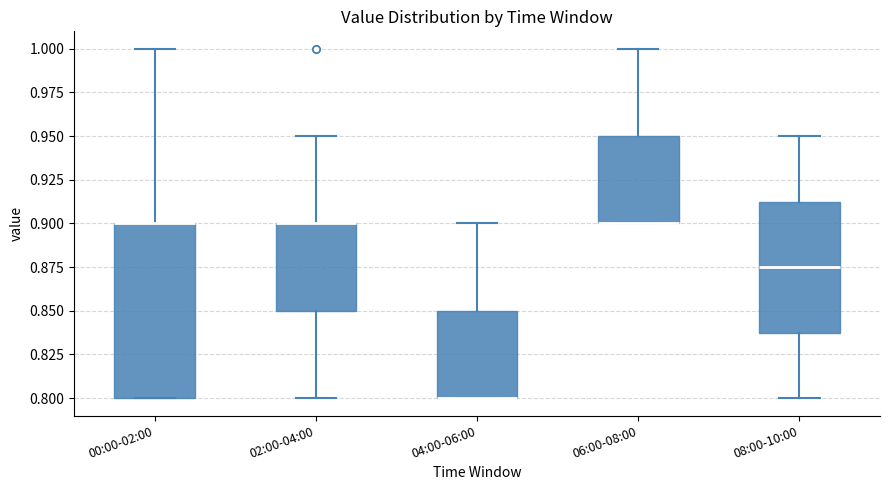

Reading left to right, read every box against the y-axis: the position of its median line, the range the box covers, and the ends of its whiskers. The values are not printed on the chart, so give them approximately, as read against the axis.

00:00-02:00: median 0.900 (drawn on the box's upper edge), box 0.800 to 0.900, whiskers 0.800 to 1.000
02:00-04:00: median 0.900 (drawn on the box's upper edge), box 0.850 to 0.900, whiskers 0.800 to 0.950
04:00-06:00: median 0.800 (drawn on the box's lower edge), box 0.800 to 0.850, whiskers 0.800 to 0.900
06:00-08:00: median 0.900 (drawn on the box's lower edge), box 0.900 to 0.950, whiskers 0.900 to 1.000
08:00-10:00: median 0.875, box 0.840 to 0.915, whiskers 0.800 to 0.950